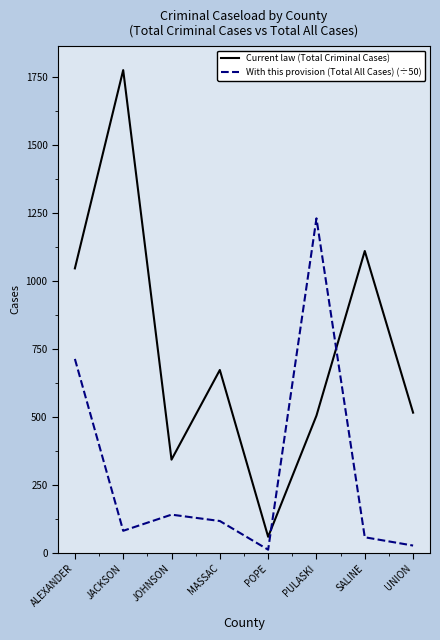

Which series has the largest range (max minus min)?

Current law (Total Criminal Cases)